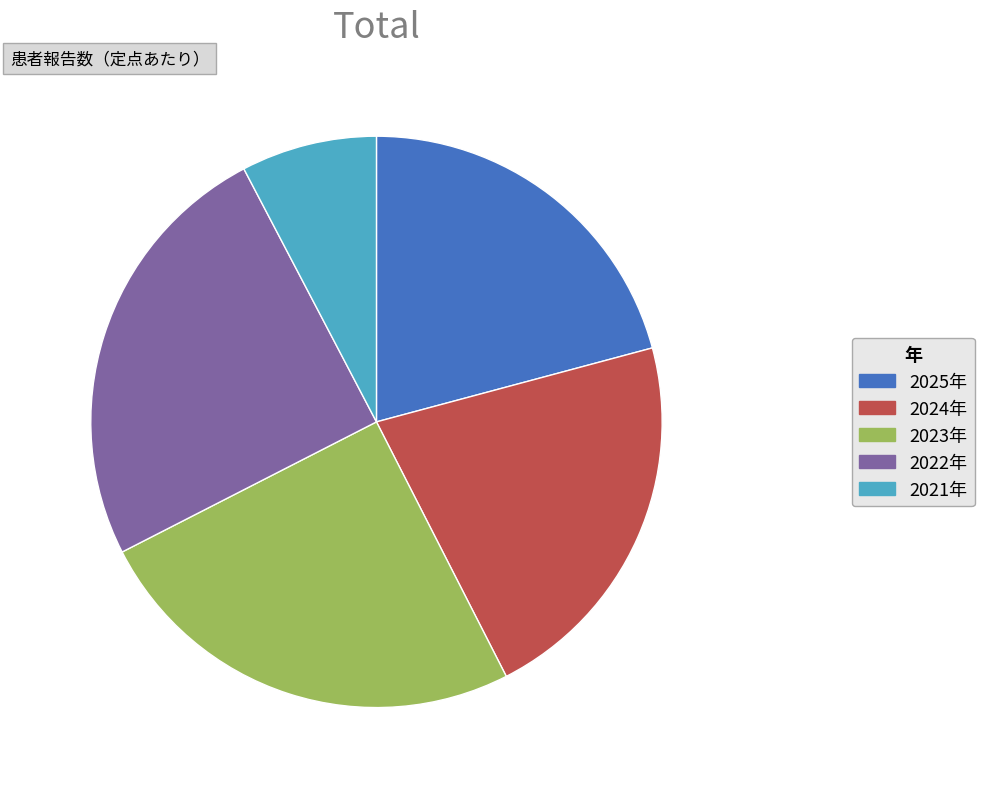

Count the number of slices in the pie.

5